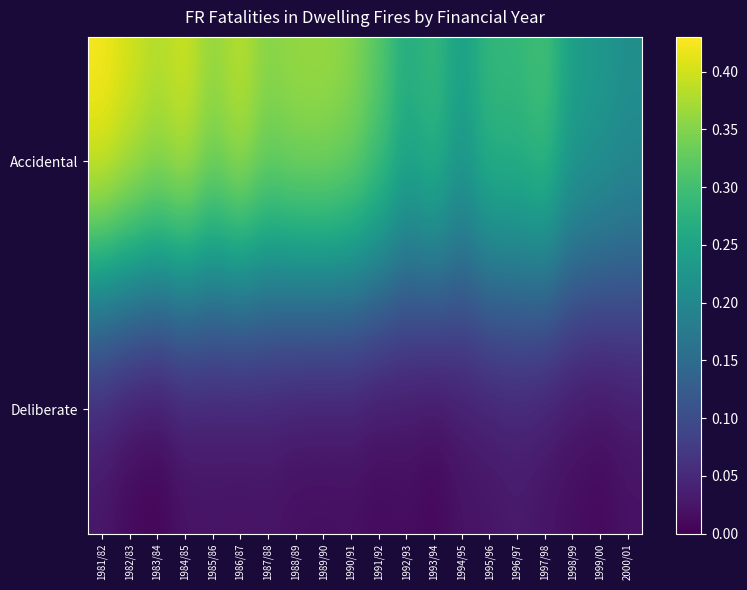

Which series has the widest spread of values?

Accidental